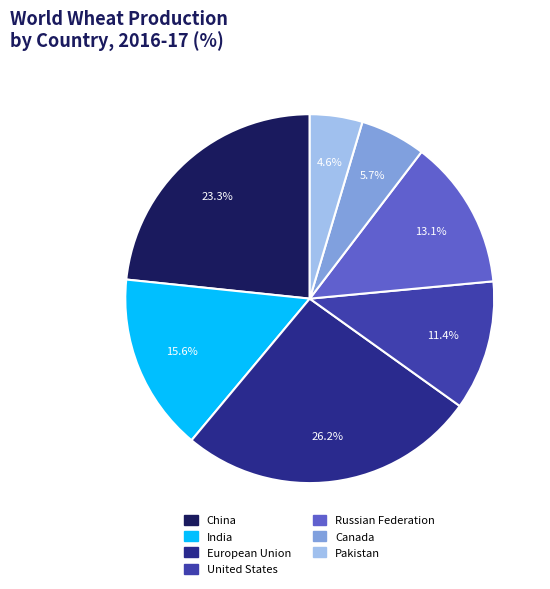

Which has a higher value, European Union or United States?

European Union